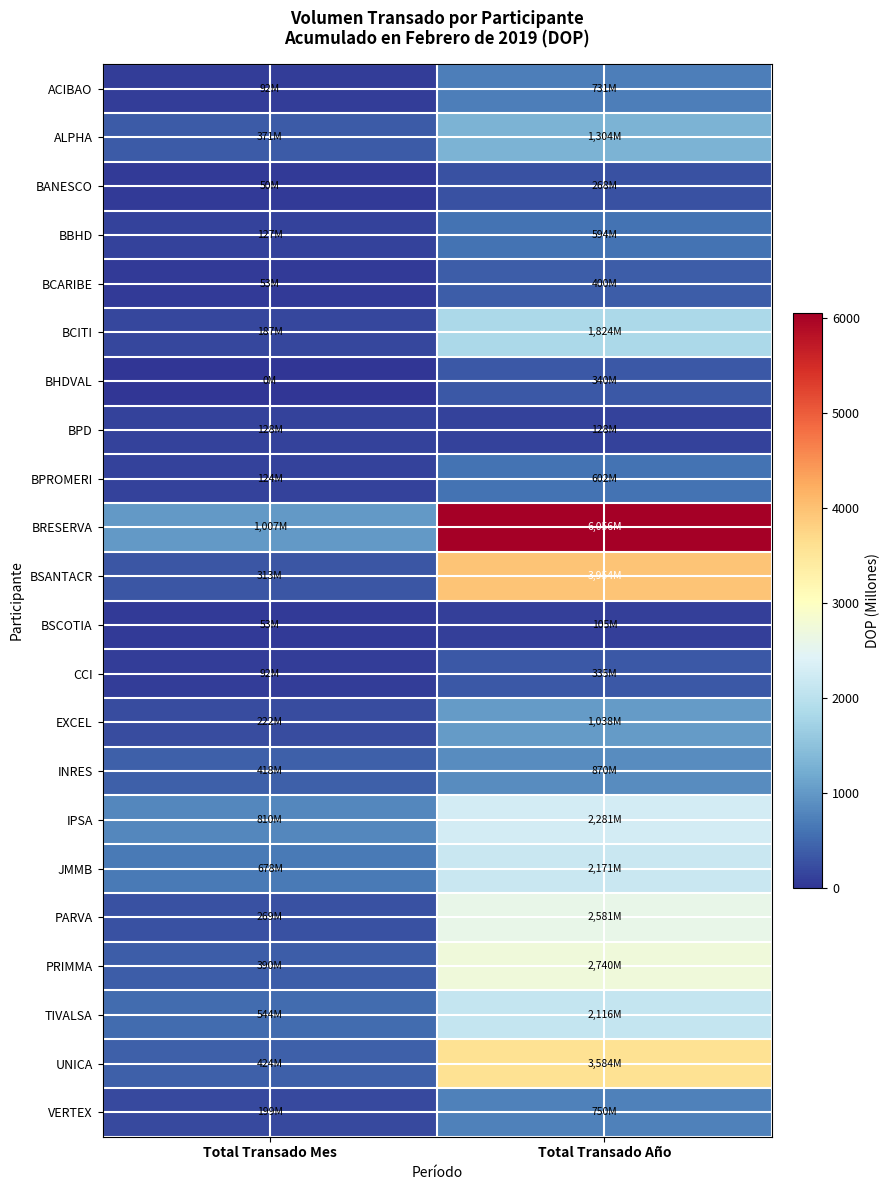

Reading left to right, what are all the values shown in this chart?

ACIBAO: Total Transado Mes=92.3	Total Transado Año=731.2
ALPHA: Total Transado Mes=371.2	Total Transado Año=1304.2
BANESCO: Total Transado Mes=50.5	Total Transado Año=267.5
BBHD: Total Transado Mes=126.7	Total Transado Año=593.7
BCARIBE: Total Transado Mes=53.1	Total Transado Año=399.8
BCITI: Total Transado Mes=187.2	Total Transado Año=1824.0
BHDVAL: Total Transado Mes=0.0	Total Transado Año=340.5
BPD: Total Transado Mes=127.8	Total Transado Año=127.8
BPROMERI: Total Transado Mes=123.9	Total Transado Año=601.8
BRESERVA: Total Transado Mes=1007.2	Total Transado Año=6056.4
BSANTACR: Total Transado Mes=313.3	Total Transado Año=3954.2
BSCOTIA: Total Transado Mes=53.2	Total Transado Año=105.4
CCI: Total Transado Mes=91.6	Total Transado Año=335.3
EXCEL: Total Transado Mes=221.7	Total Transado Año=1037.7
INRES: Total Transado Mes=417.8	Total Transado Año=869.6
IPSA: Total Transado Mes=809.9	Total Transado Año=2281.0
JMMB: Total Transado Mes=677.7	Total Transado Año=2170.7
PARVA: Total Transado Mes=269.3	Total Transado Año=2581.0
PRIMMA: Total Transado Mes=390.0	Total Transado Año=2739.9
TIVALSA: Total Transado Mes=543.9	Total Transado Año=2115.9
UNICA: Total Transado Mes=424.3	Total Transado Año=3583.9
VERTEX: Total Transado Mes=198.9	Total Transado Año=750.1